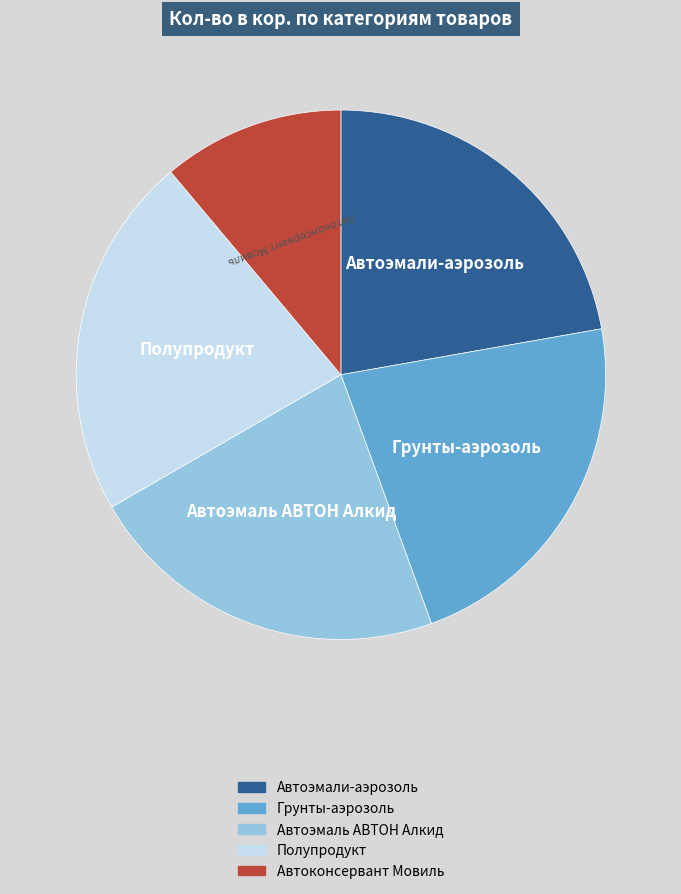

How many segments does this pie chart have?

5